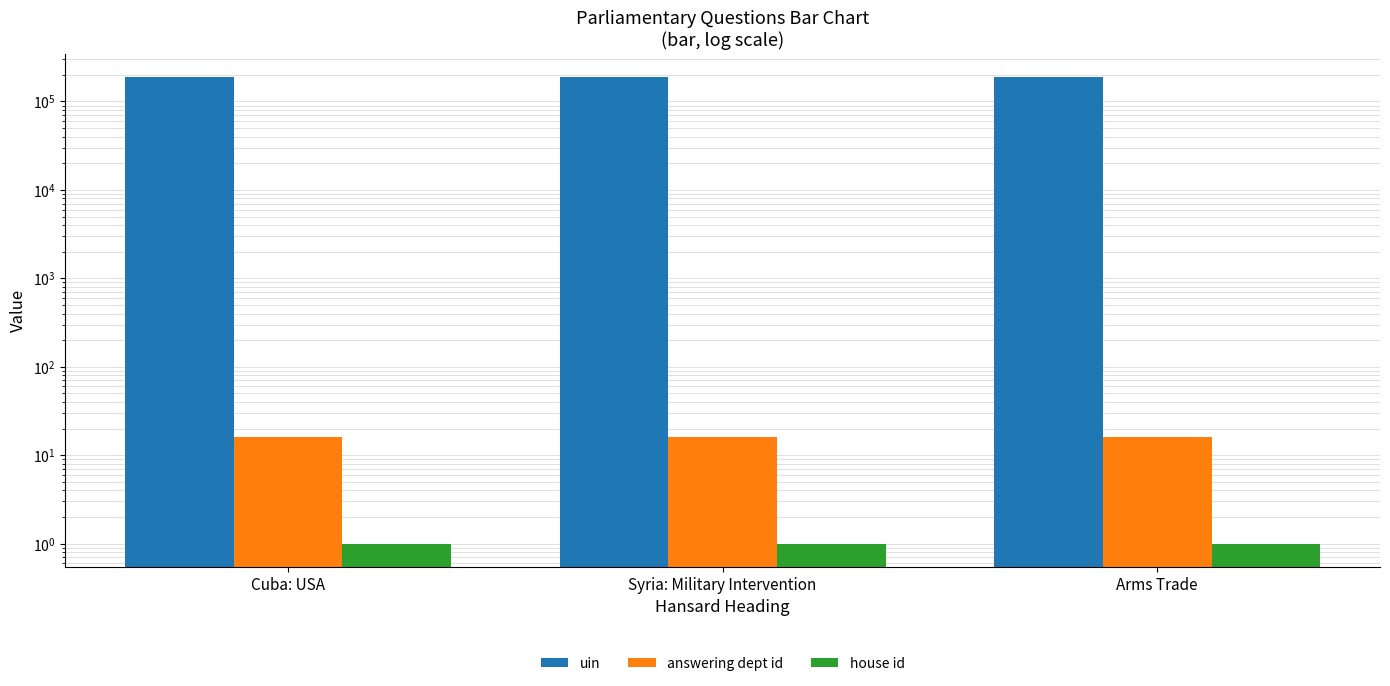

What is the value of the uin bar at the 3rd from the left?

188228